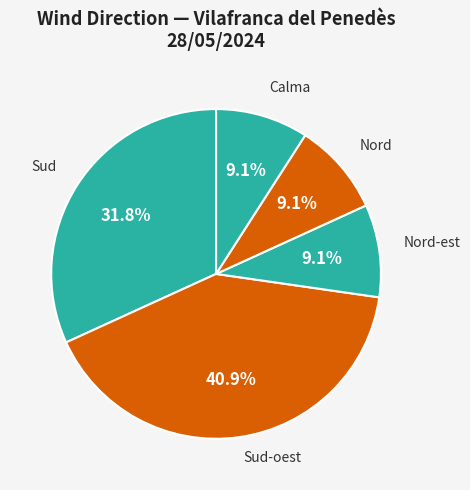

Approximately how many times larger is the value at Sud compared to Sud-oest?

0.8